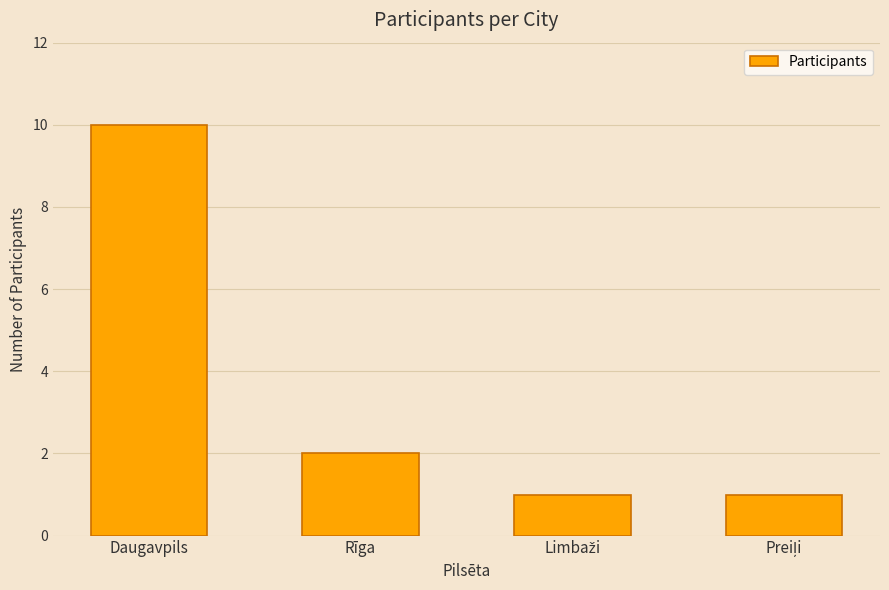

What is the maximum value shown in the chart?

10